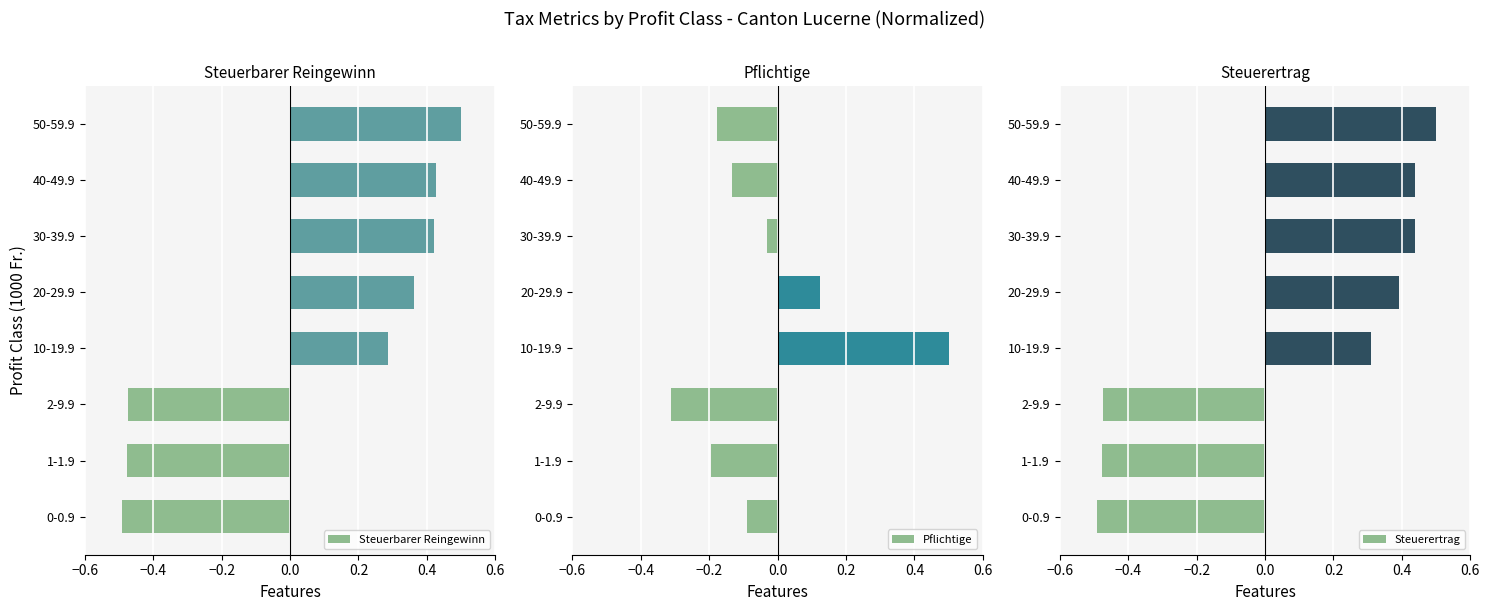

At which label does Steuerbarer Reingewinn reach its minimum?

0-0.9